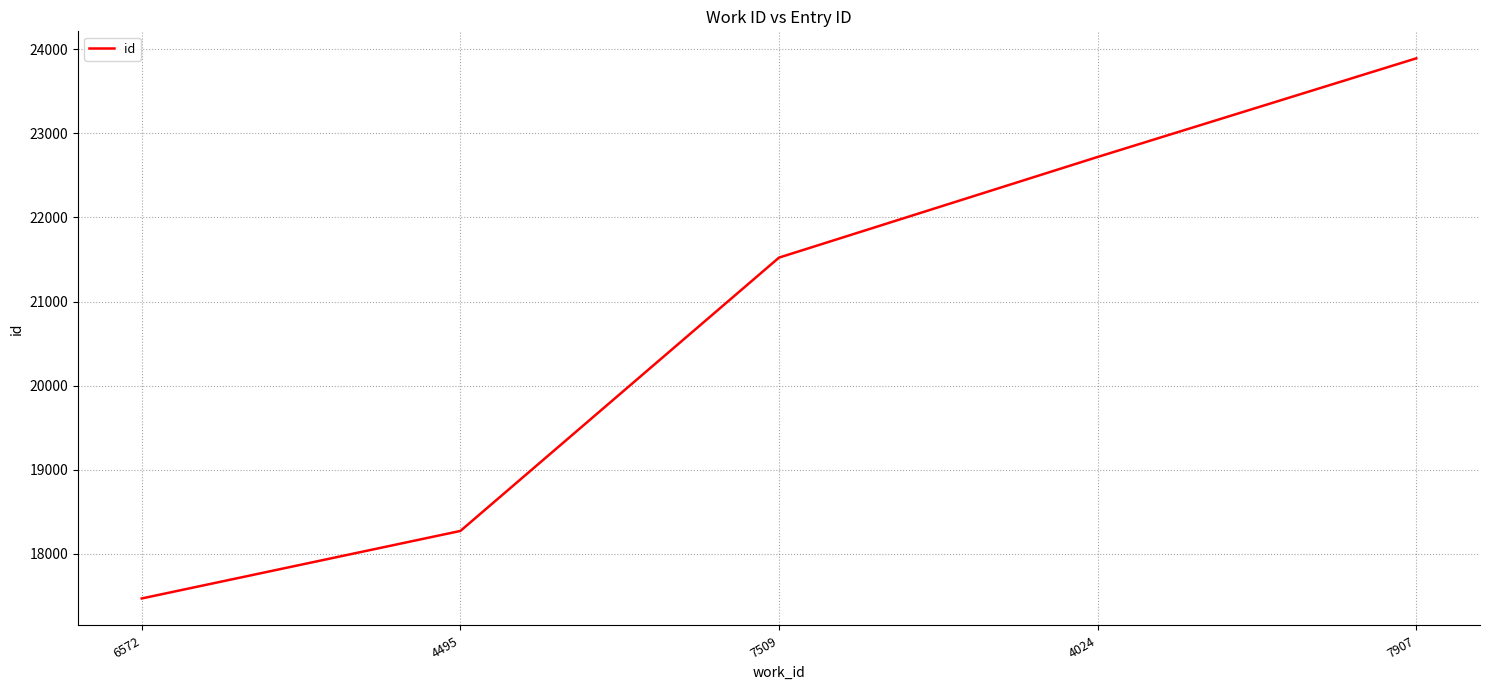

Reading left to right, transcribe all the data shown in this chart.

6572=17469	4495=18272	7509=21523	4024=22720	7907=23893